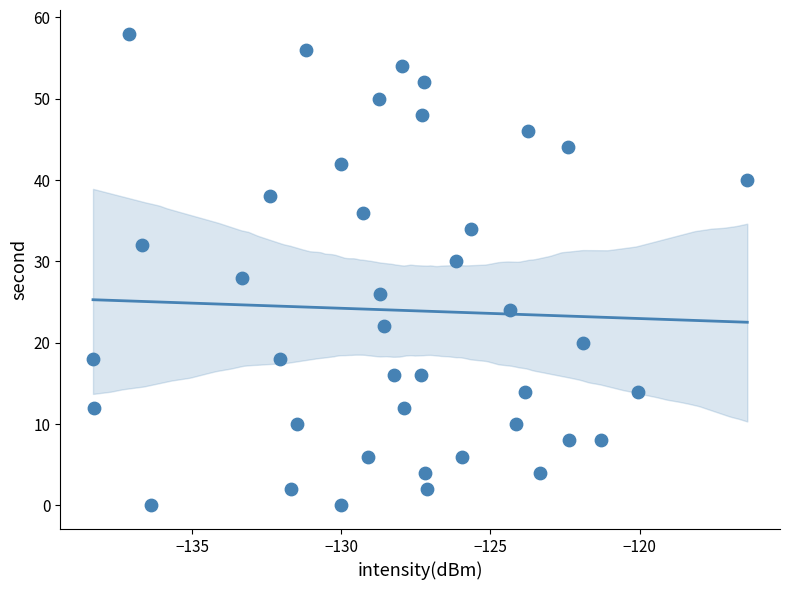

What is the range of Y values (max minus min)?

58